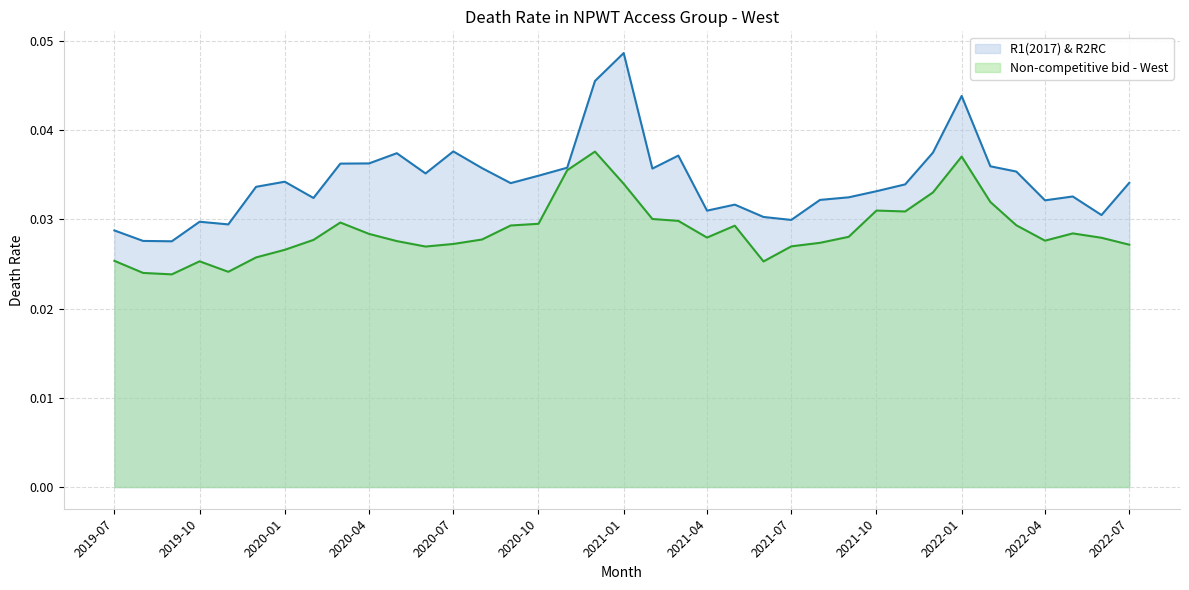

Which series changed the most between 2020-06-01 and 2021-11-01?

Non-competitive bid - West